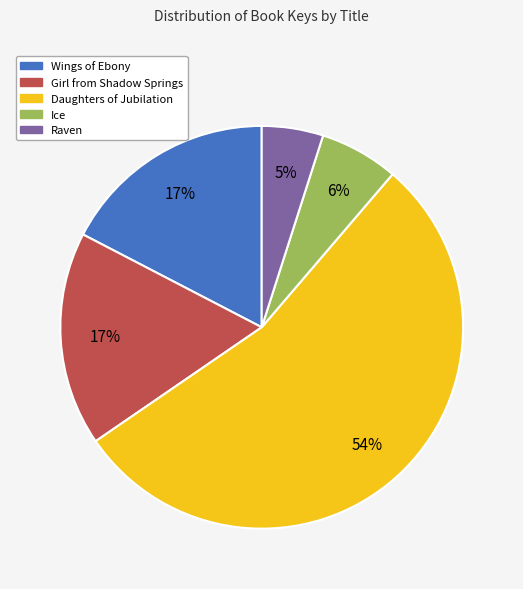

True or false: Girl from Shadow Springs accounts for 17% of the total.

True